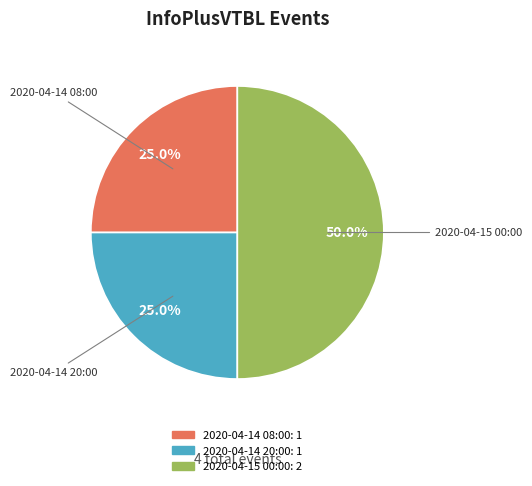

To the nearest percent, what portion does 2020-04-14 08:00 represent?

25%